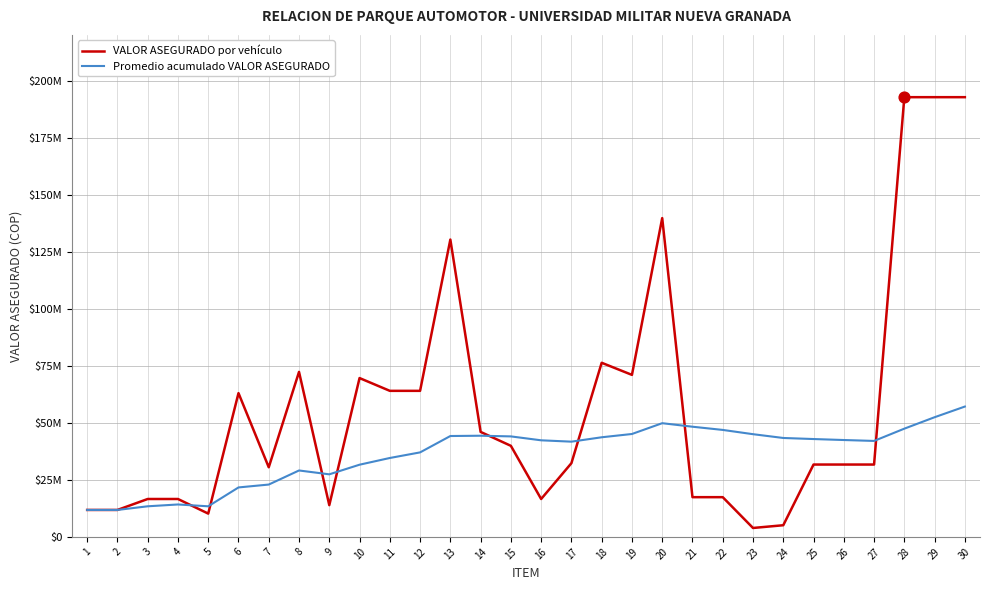

Does the chart have visible grid lines?

Yes